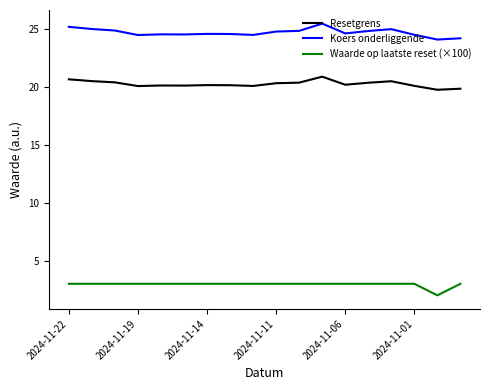

List the series in order of their overall mean, lowest first.

Waarde op laatste reset (×100), Resetgrens, Koers onderliggende